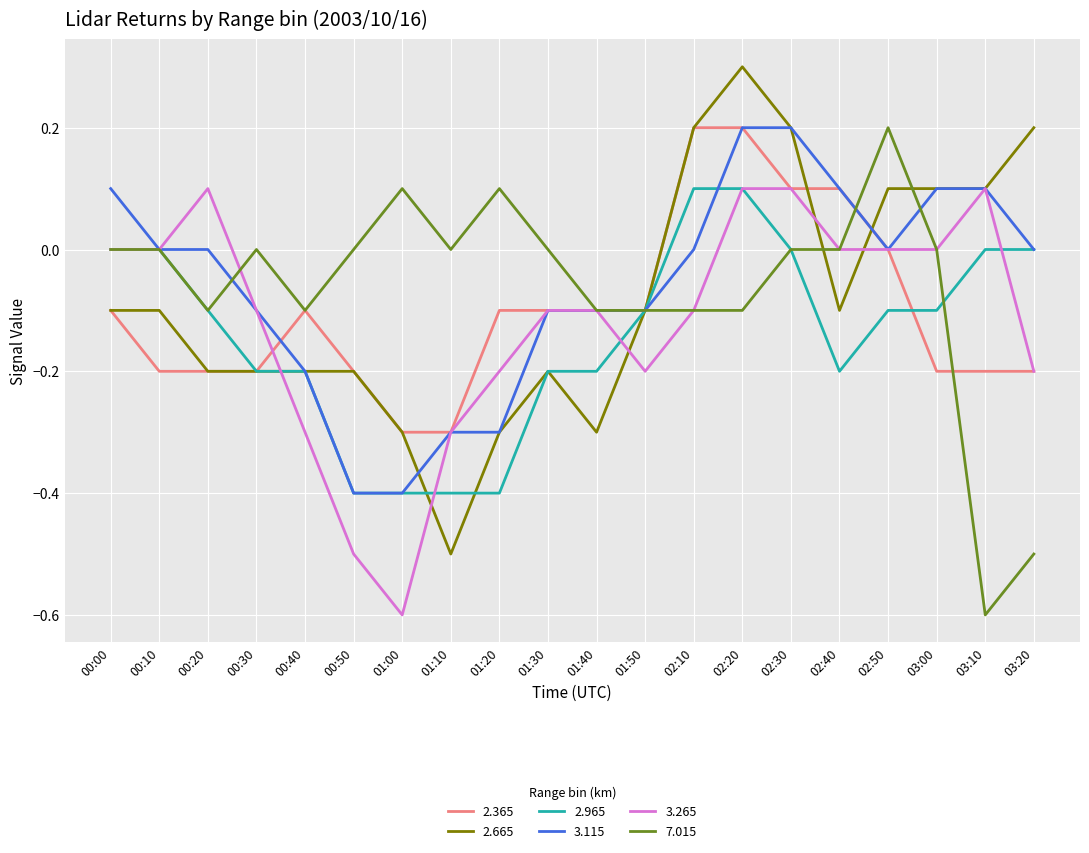

What position from the left is 00:10?

2